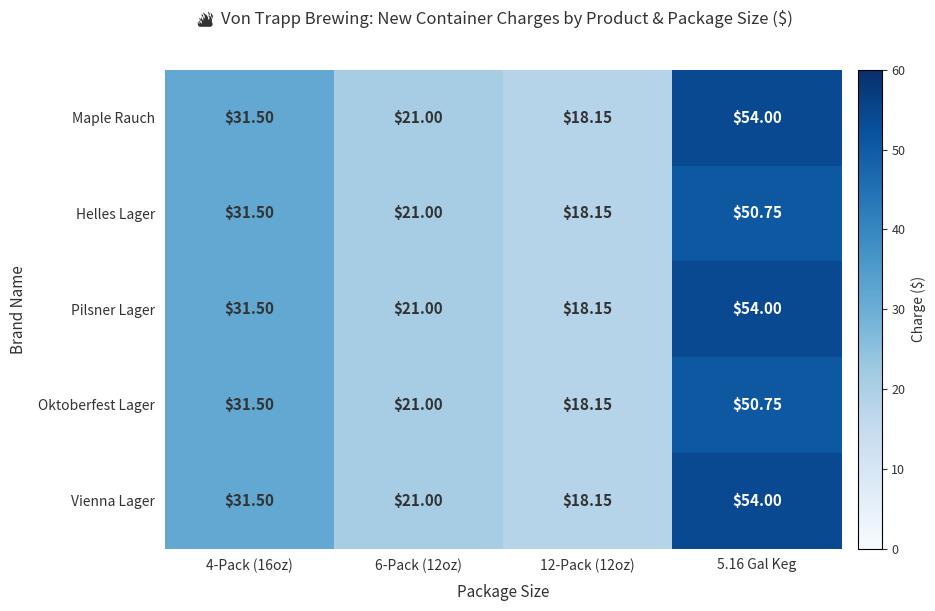

Is the value of Helles Lager at 12-Pack (12oz) greater than the value of Vienna Lager at 4-Pack (16oz)?

No